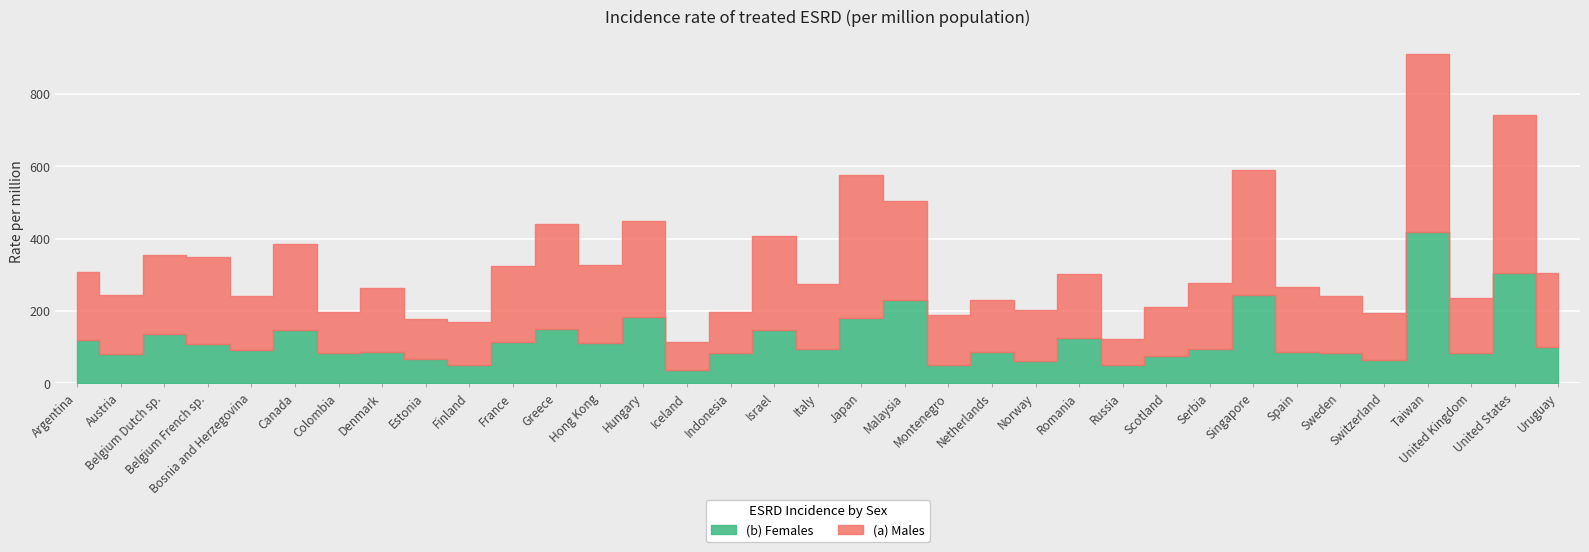

Reading left to right, what are all the values shown in this chart?

(a) Males: 186	164	219	239	150	239	113	175	111	119	211	290	214	264	79	114	259	180	395	275	137	143	141	176	72	133	181	344	179	158	129	491	152	437	206
(b) Females: 121	81	137	110	92	147	85	88	67	51	115	150	113	185	37	84	148	94	180	230	51	88	62	126	51	77	96	245	87	83	65	419	85	306	100